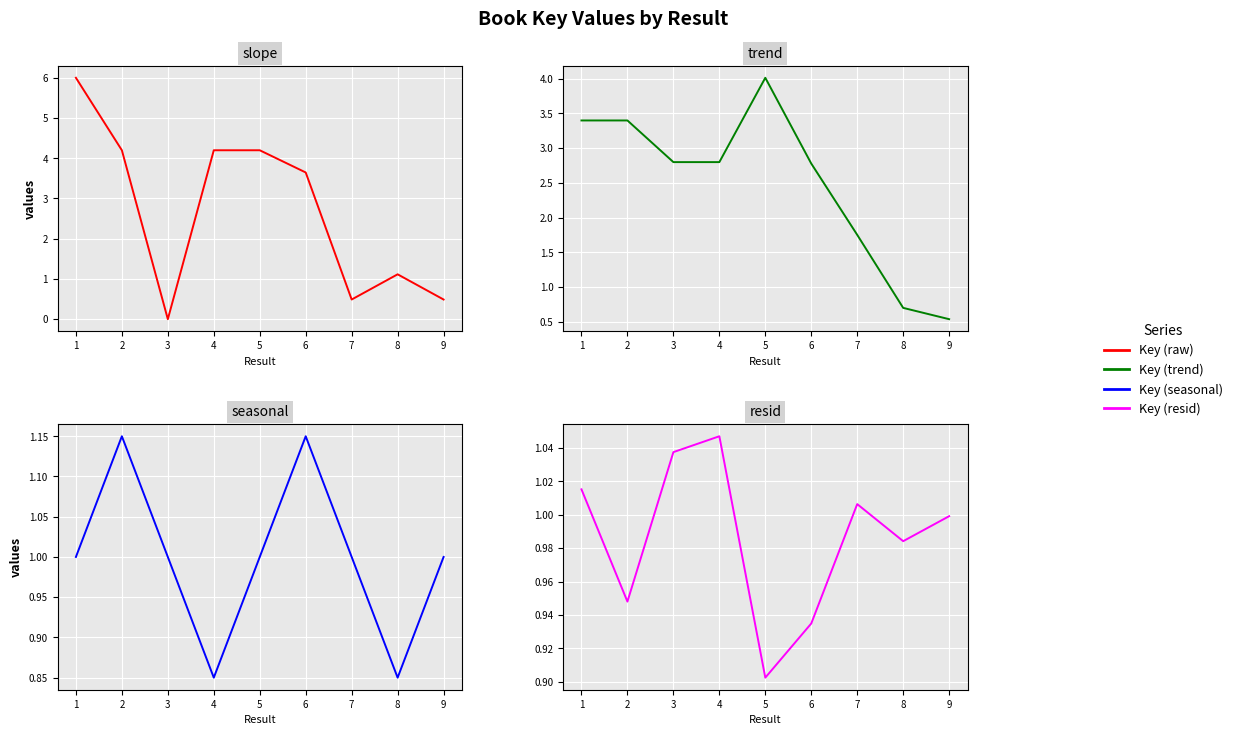

The Key (trend) series shows 2.8 at 6. True or false?

True